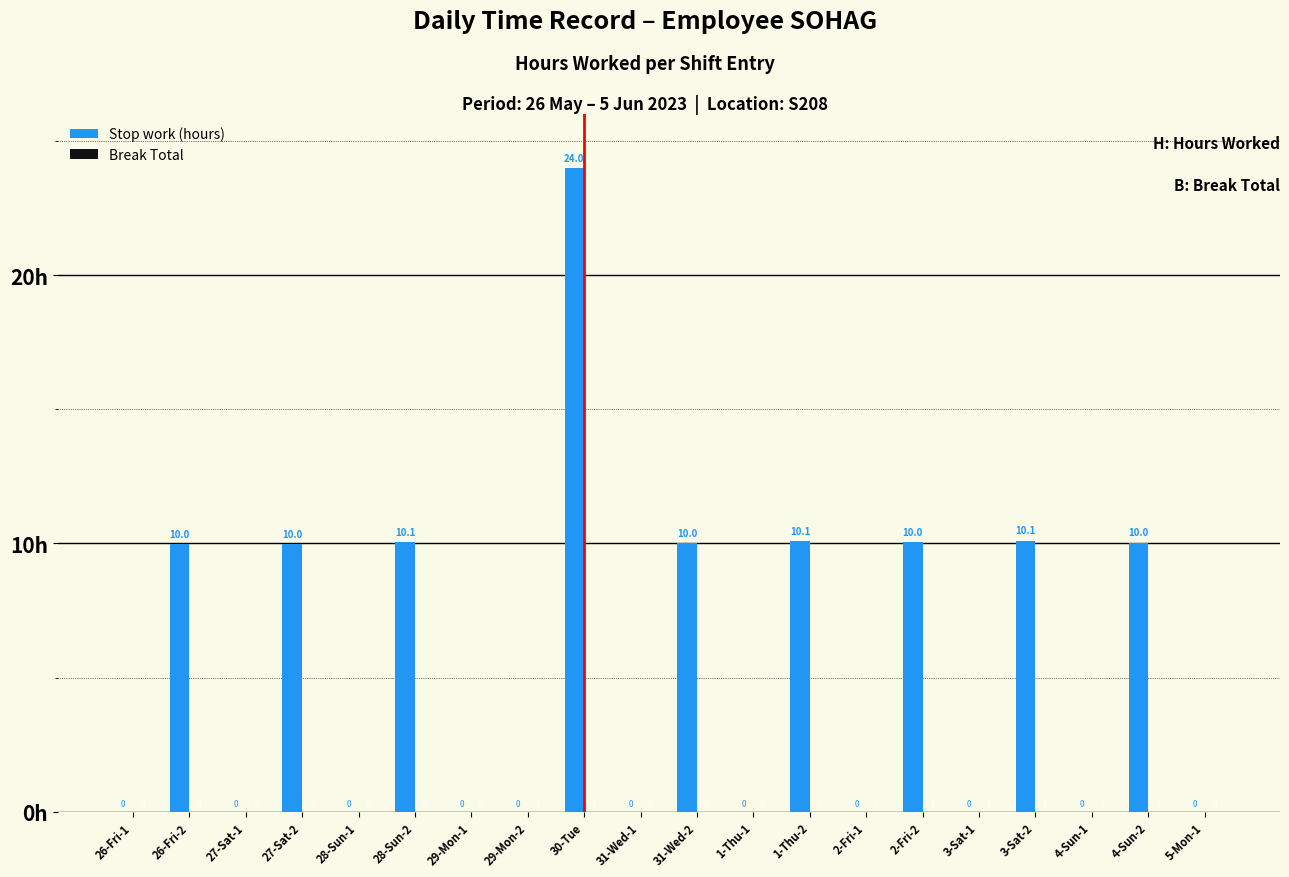

At which category does the chart reach its peak across all series?

30-Tue